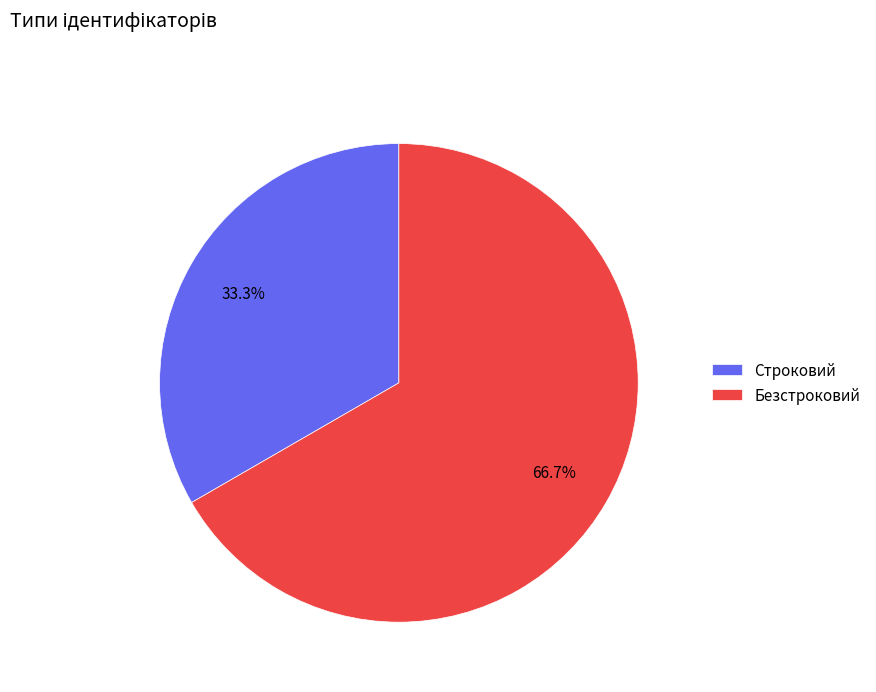

Combined, what portion of the pie is Безстроковий and Строковий?

100.0%